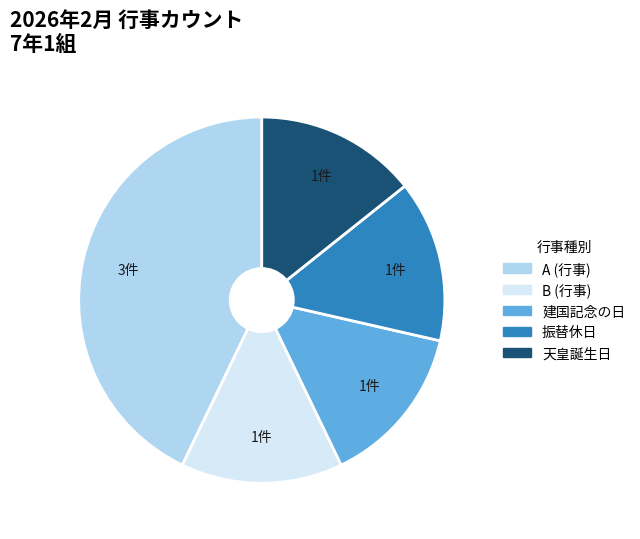

How many segments does this pie chart have?

5